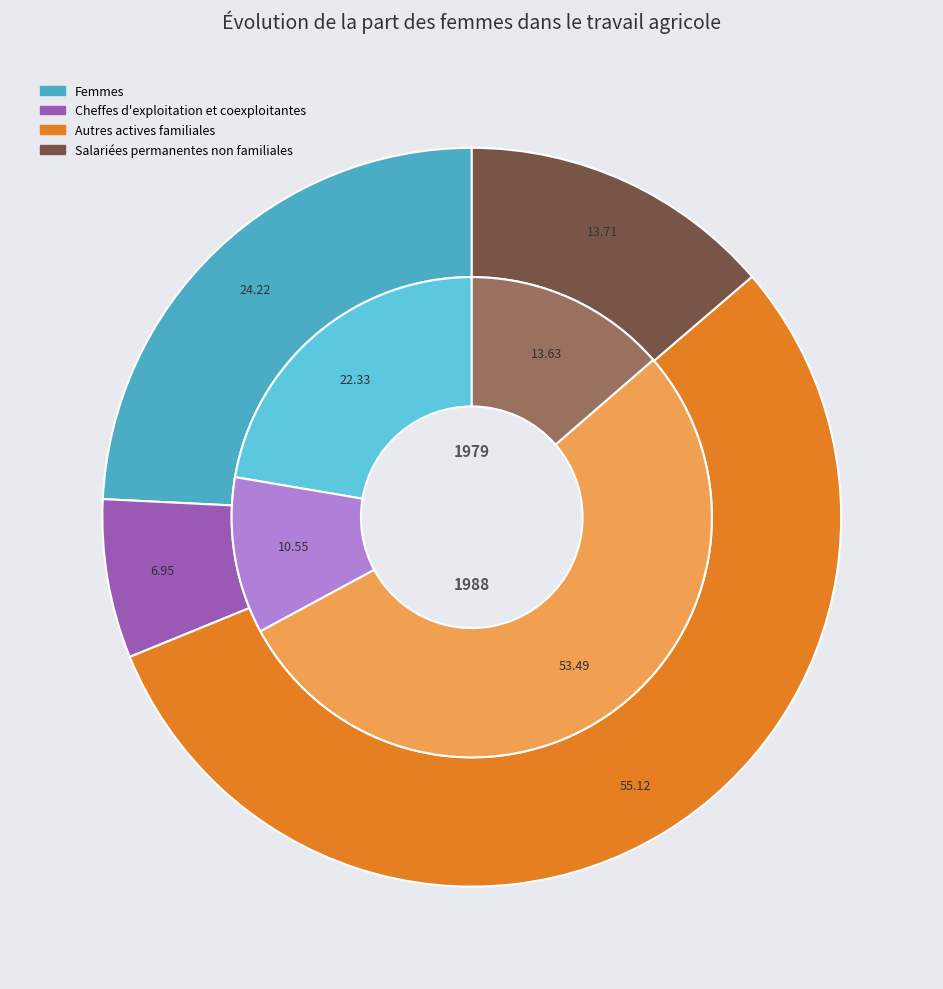

Is there any slice that represents more than half of the pie?

Yes